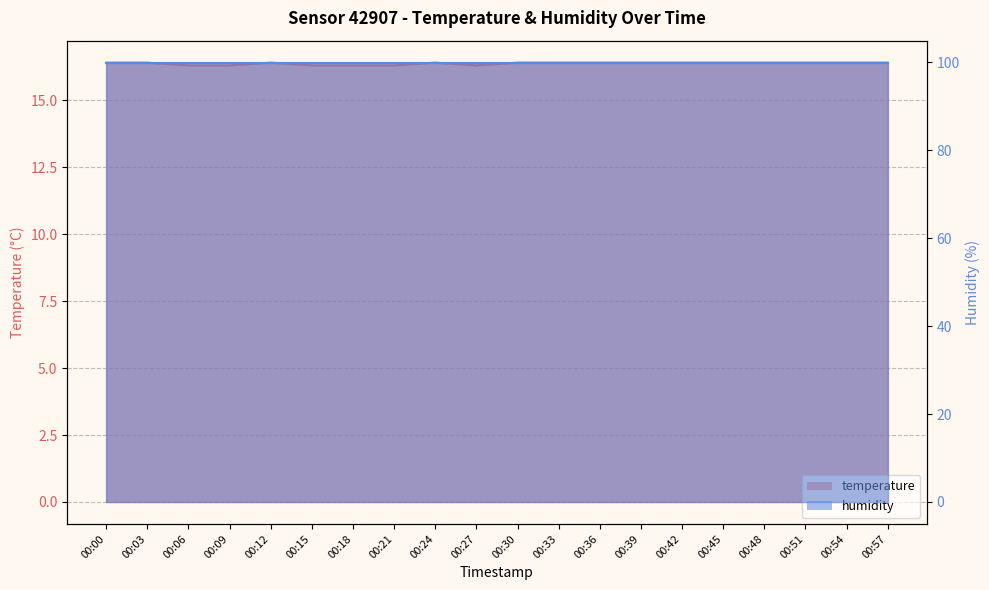

How many lines are shown in the chart?

1